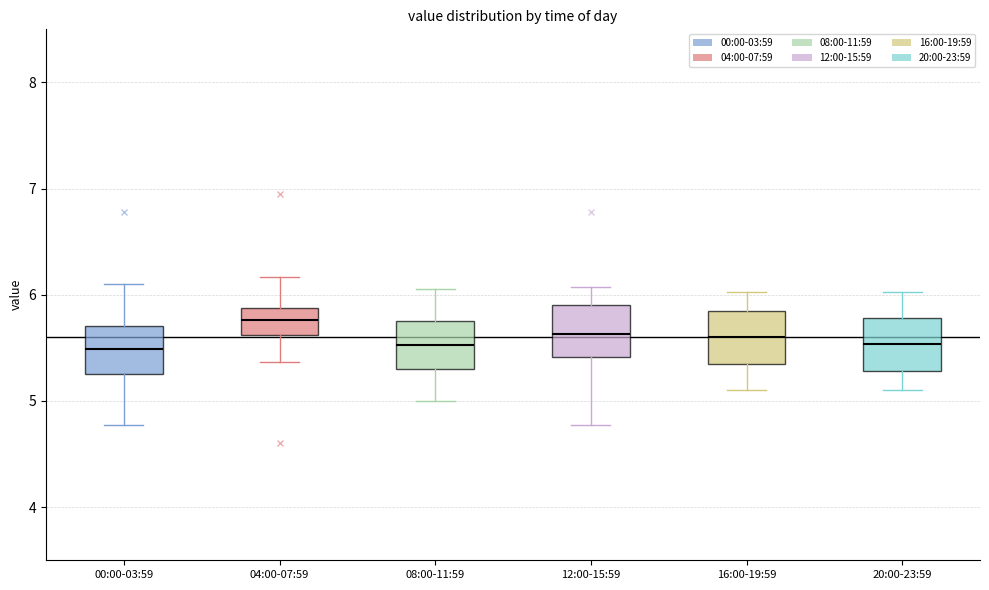

Reading left to right, read every box against the y-axis: the position of its median line, the range the box covers, and the ends of its whiskers. The values are not printed on the chart, so give them approximately, as read against the axis.

00:00-03:59: median 5.5, box 5.3 to 5.7, whiskers 4.8 to 6.1
04:00-07:59: median 5.8, box 5.6 to 5.9, whiskers 5.4 to 6.2
08:00-11:59: median 5.5, box 5.3 to 5.8, whiskers 5.0 to 6.1
12:00-15:59: median 5.6, box 5.4 to 5.9, whiskers 4.8 to 6.1
16:00-19:59: median 5.6, box 5.4 to 5.8, whiskers 5.1 to 6.0
20:00-23:59: median 5.5, box 5.3 to 5.8, whiskers 5.1 to 6.0